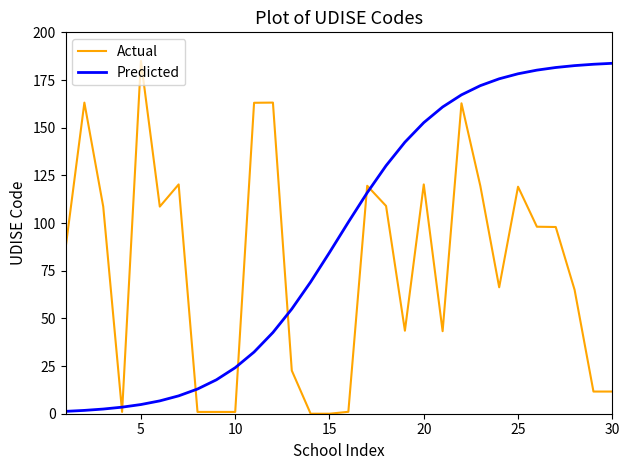

Which series has the largest total across all categories?

Predicted